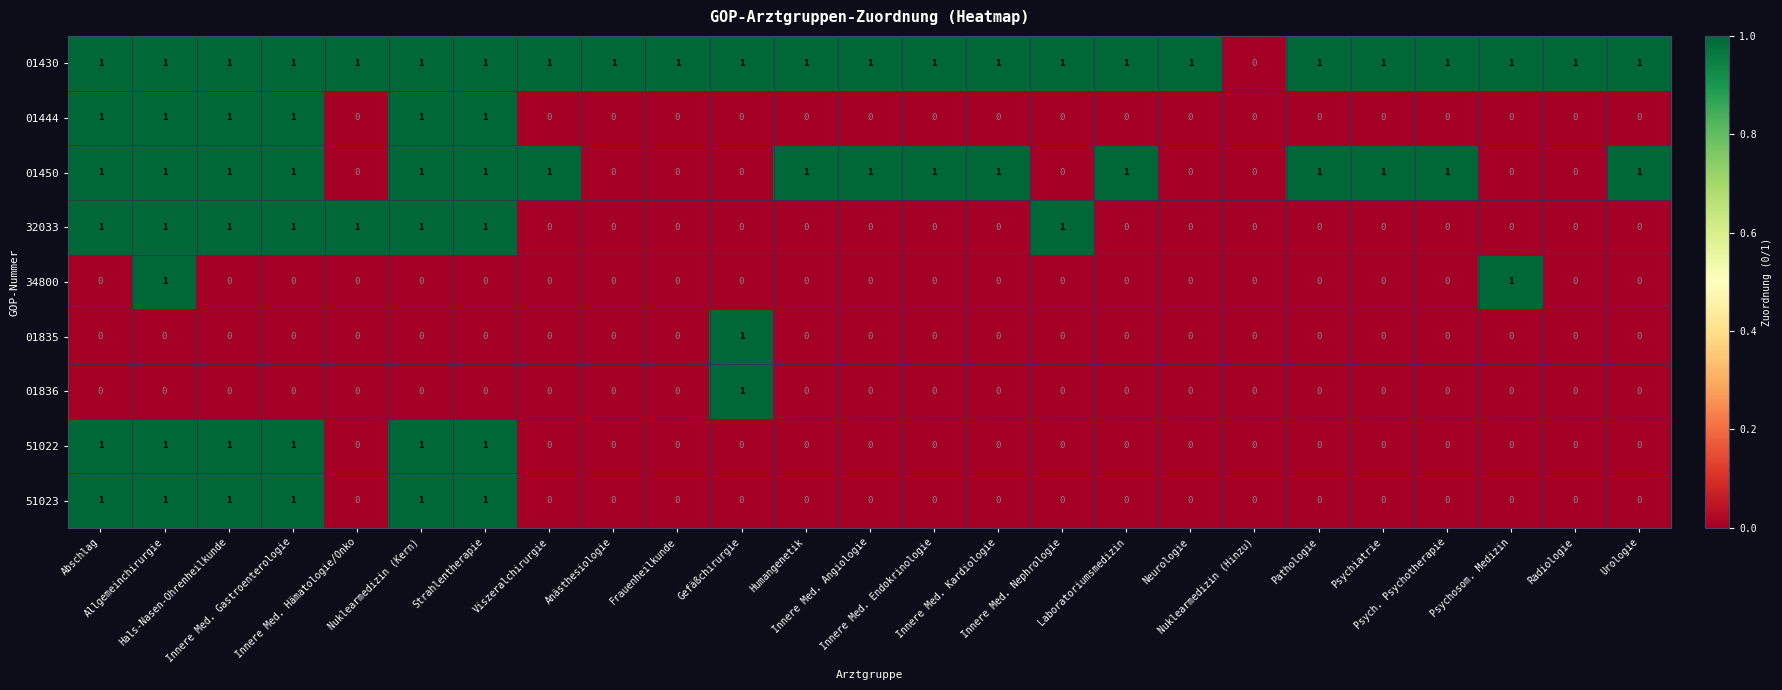

Which series has the largest total across all categories?

01430